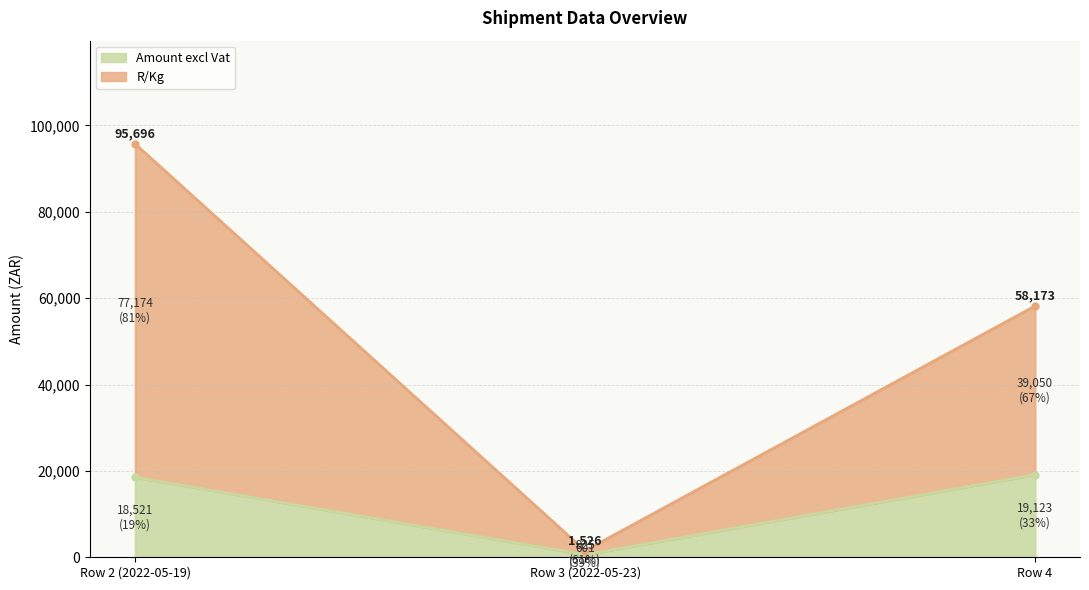

List the series in order of their overall mean, lowest first.

Amount excl Vat, R/Kg